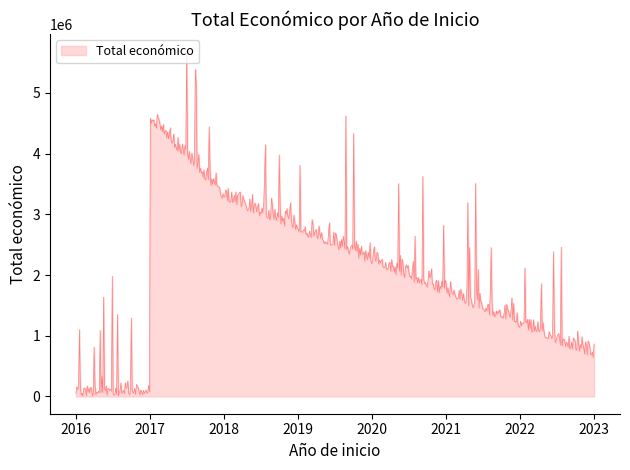

What is the greatest value displayed?

5684652.0